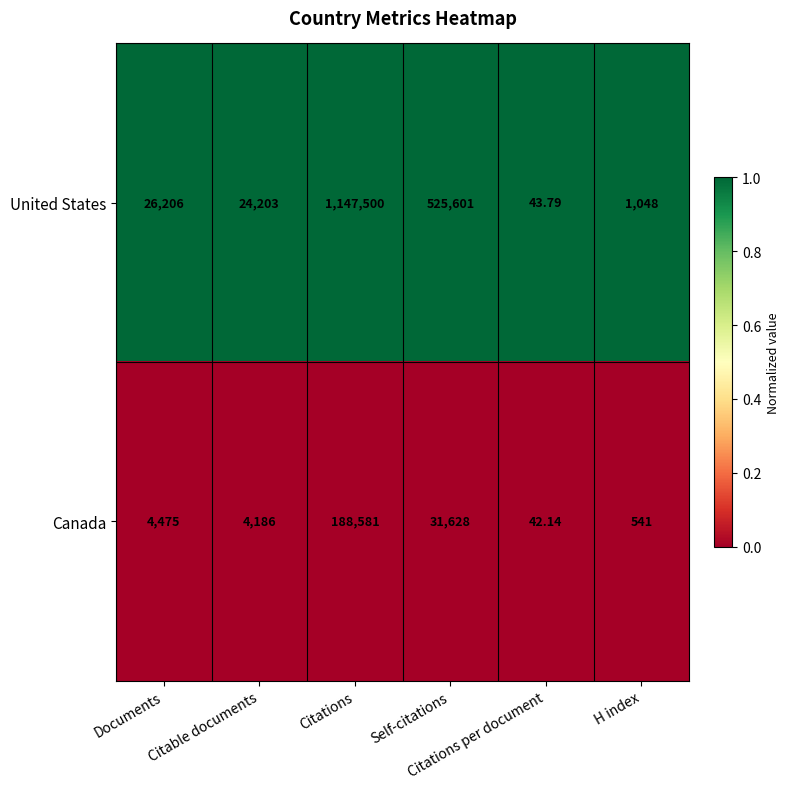

List the series in order of their peak value, lowest first.

Canada, United States